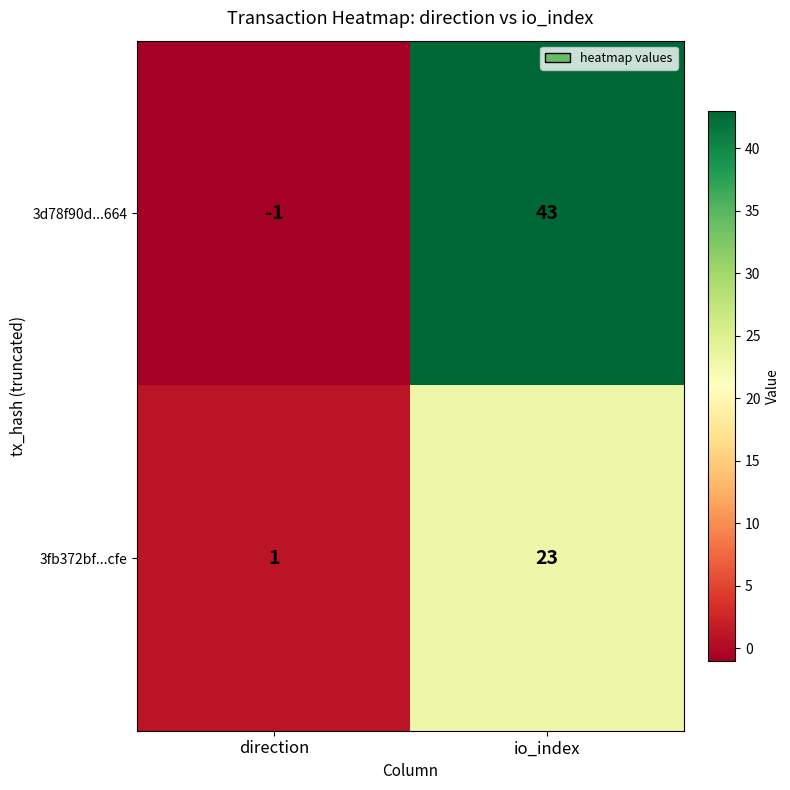

Which series has the widest spread of values?

3d78f90d...664